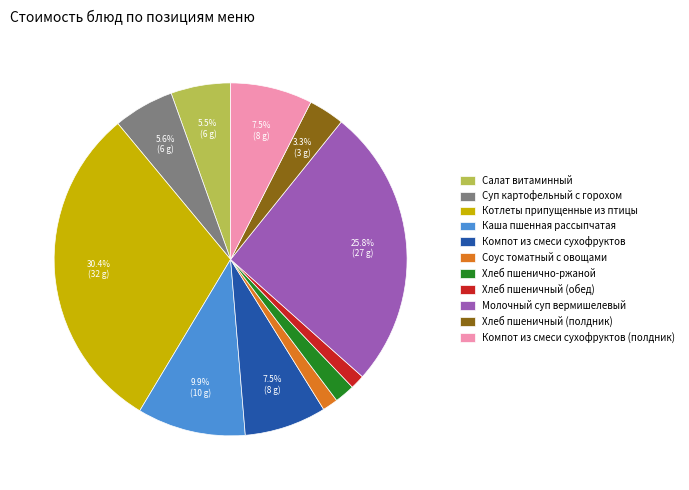

What portion of the pie excludes Котлеты припущенные из птицы?

69.6%